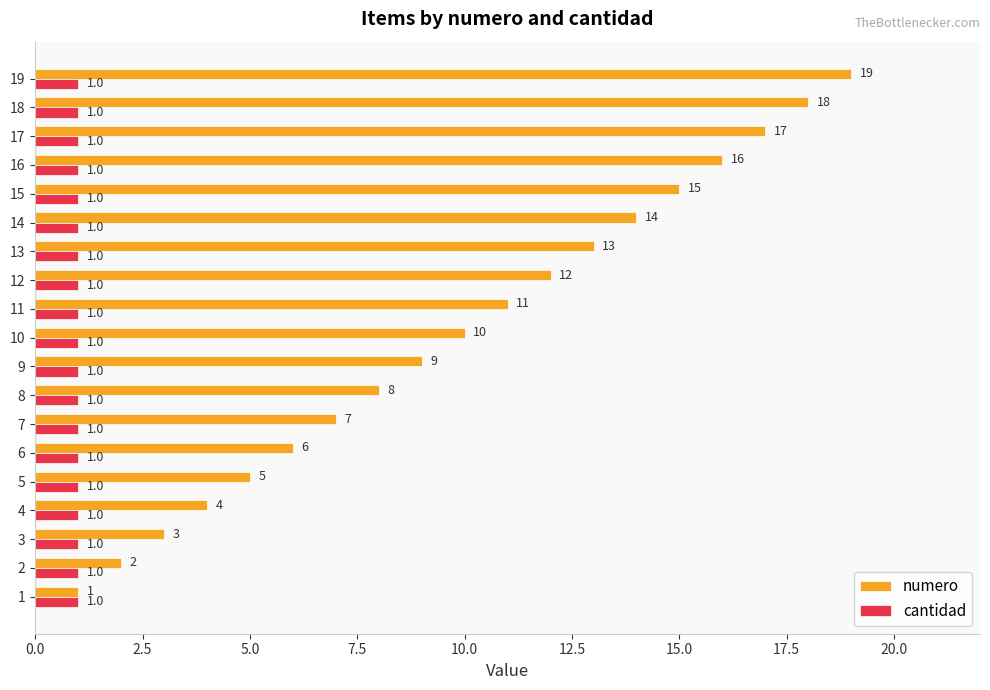

What is the maximum value for cantidad?

1